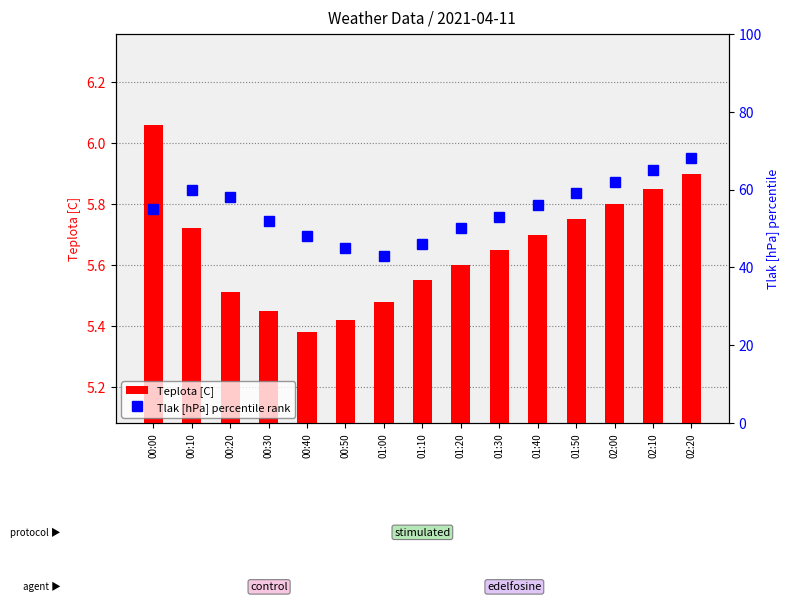

Which series has the widest spread of values?

Tlak [hPa] percentile rank